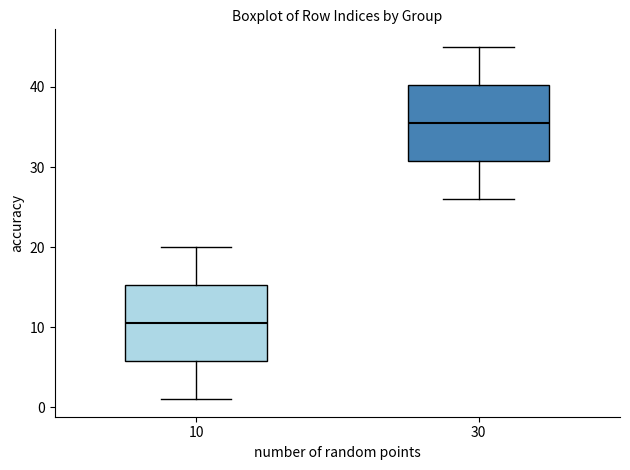

Reading left to right, transcribe this box plot: for each box, give where its median line is, the range the box spans, and where its two whiskers end, as read against the y-axis. The values are not printed on the chart, so give them approximately, as read against the axis.

10: median 11, box 6 to 15, whiskers 1 to 20
30: median 36, box 31 to 40, whiskers 26 to 45